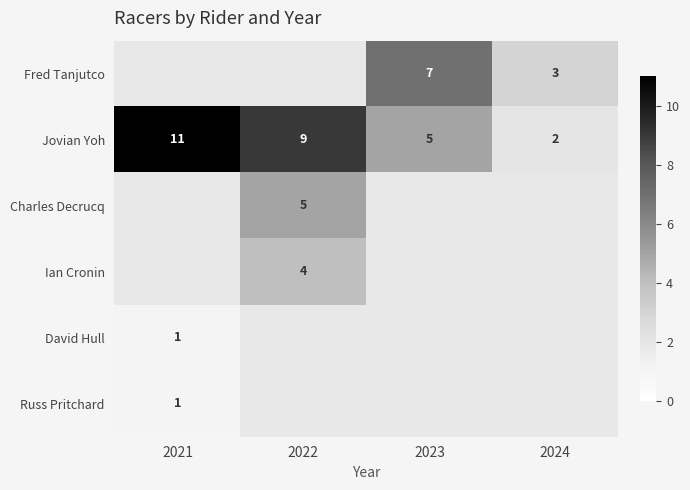

How many series are shown in this chart?

6